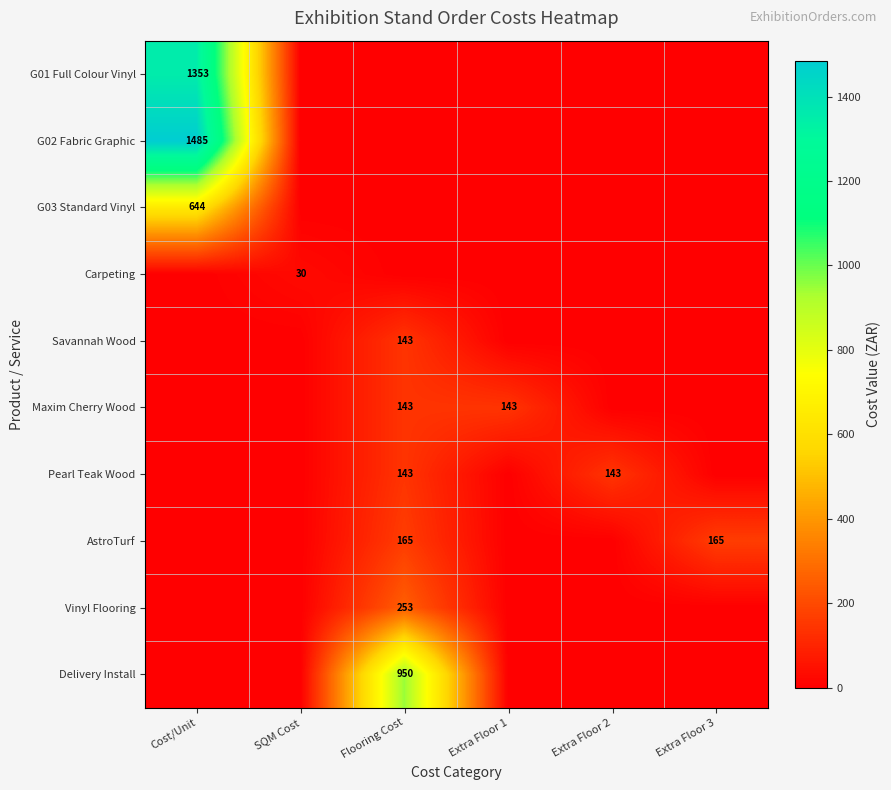

The G01 Full Colour Vinyl series shows 1893 at Cost/Unit. True or false?

False